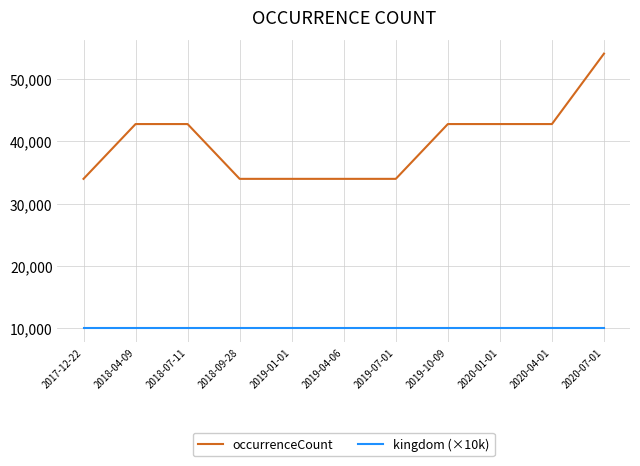

Reading right to left, transcribe all the data shown in this chart.

occurrenceCount: 2020-07-01=54108	2020-04-01=42793	2020-01-01=42793	2019-10-09=42793	2019-07-01=33991	2019-04-06=33991	2019-01-01=33991	2018-09-28=33991	2018-07-11=42793	2018-04-09=42793	2017-12-22=33991
kingdom (×10k): 2020-07-01=10000	2020-04-01=10000	2020-01-01=10000	2019-10-09=10000	2019-07-01=10000	2019-04-06=10000	2019-01-01=10000	2018-09-28=10000	2018-07-11=10000	2018-04-09=10000	2017-12-22=10000